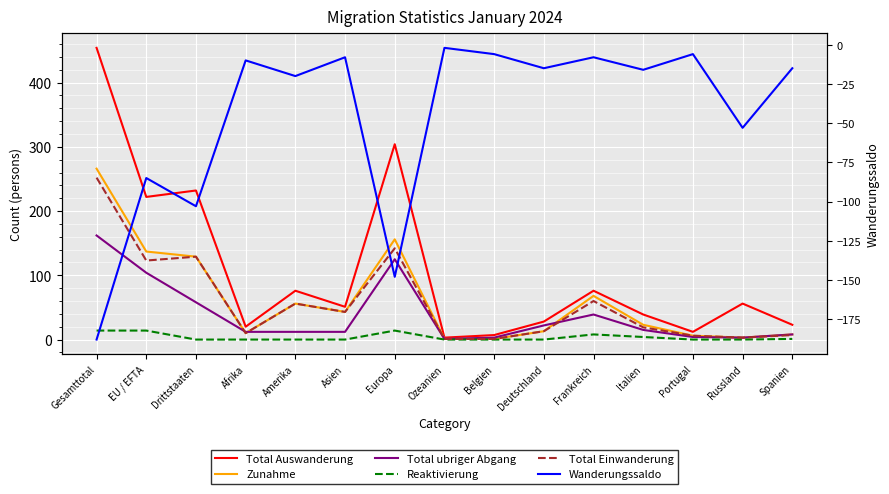

What is the difference between the highest and lowest values at Asien?

59